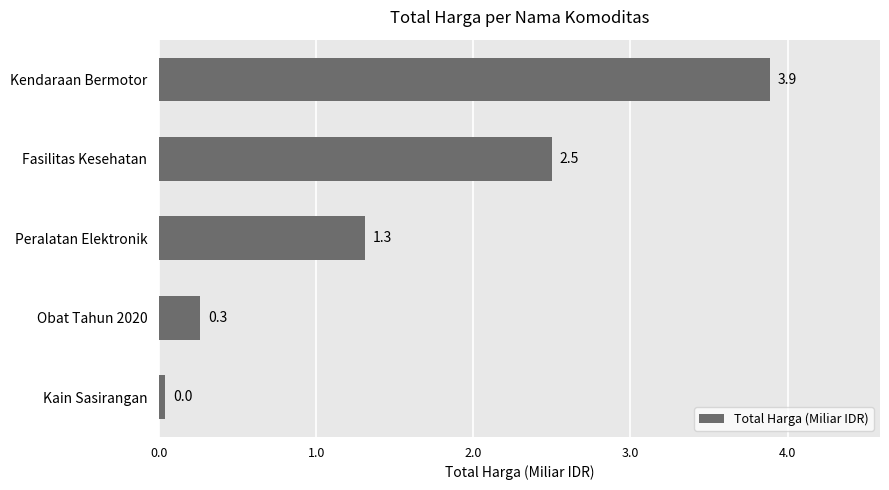

What is the change in value from Obat Tahun 2020 to Kendaraan Bermotor?

+3.6